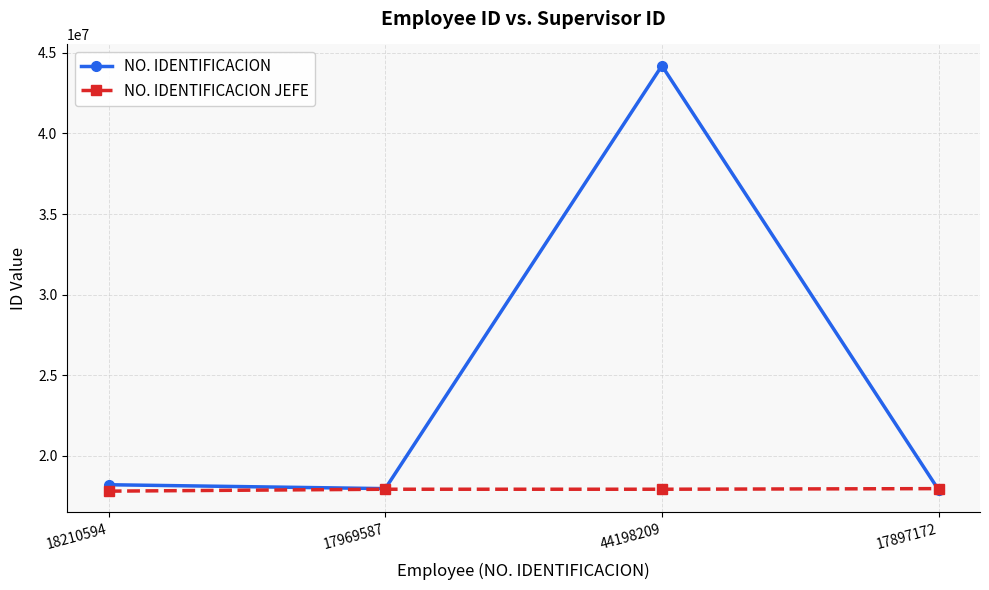

Which series changed the most between 17969587 and 44198209?

NO. IDENTIFICACION